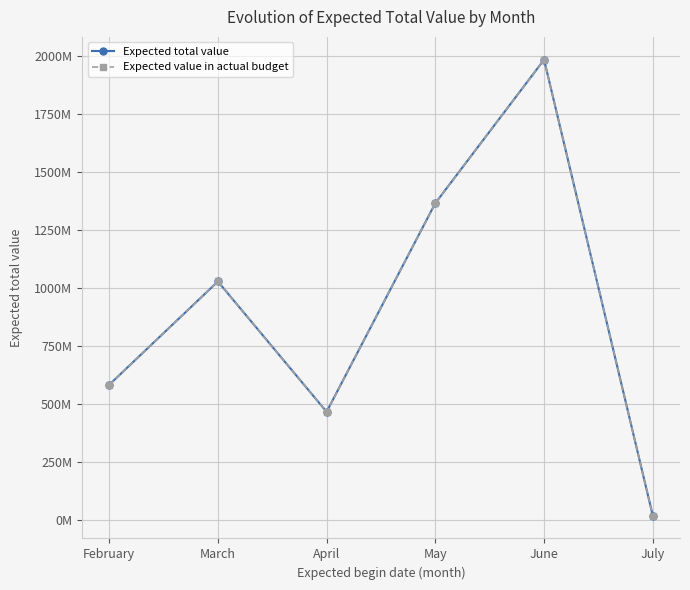

At how many categories does at least one series exceed 1203847766?

2